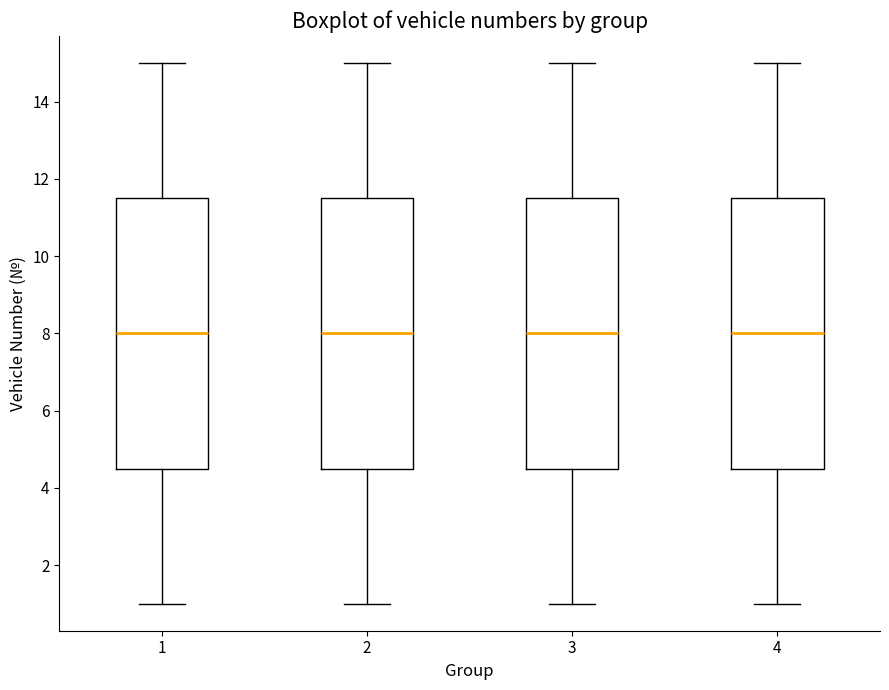

Reading left to right, transcribe this box plot: for each box, give where its median line is, the range the box spans, and where its two whiskers end, as read against the y-axis. The values are not printed on the chart, so give them approximately, as read against the axis.

1: median 8.0, box 4.6 to 11.6, whiskers 1.0 to 15.0
2: median 8.0, box 4.6 to 11.6, whiskers 1.0 to 15.0
3: median 8.0, box 4.6 to 11.6, whiskers 1.0 to 15.0
4: median 8.0, box 4.6 to 11.6, whiskers 1.0 to 15.0